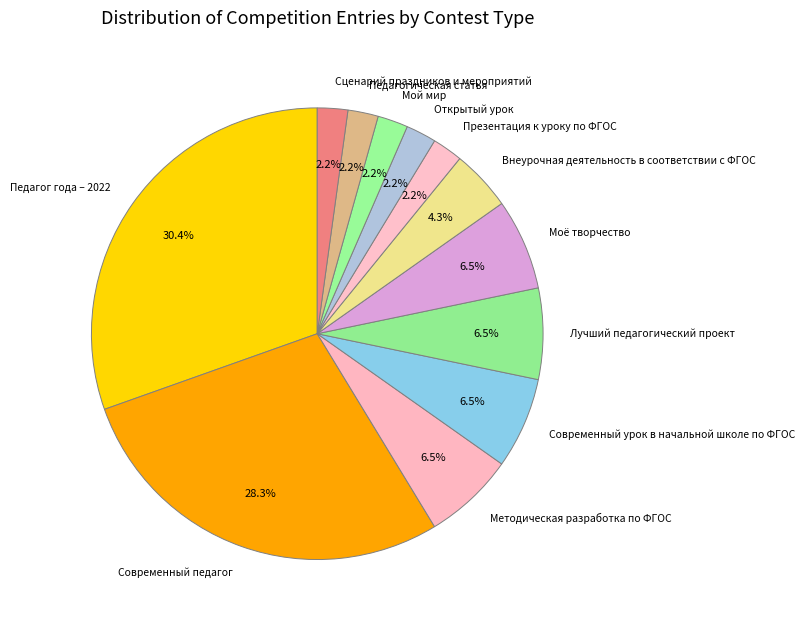

What is the largest slice in the pie chart?

Педагог года – 2022